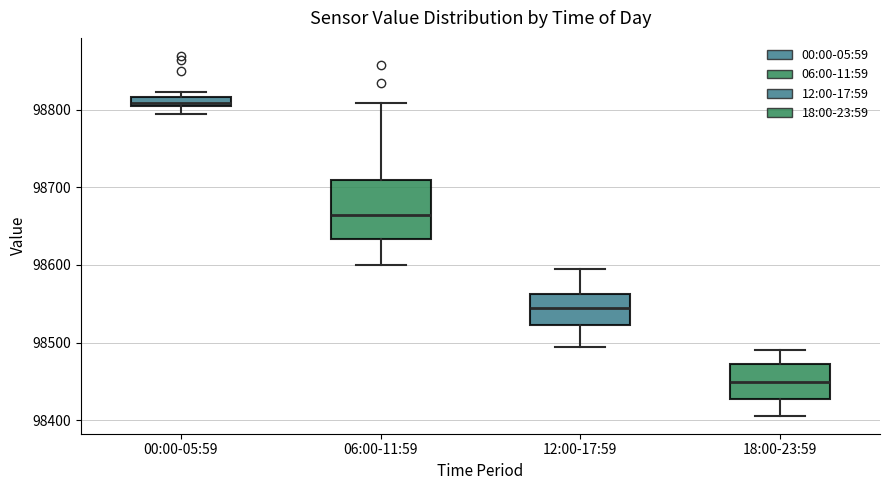

Which box is the tallest, from its lower edge to its upper edge?

06:00-11:59